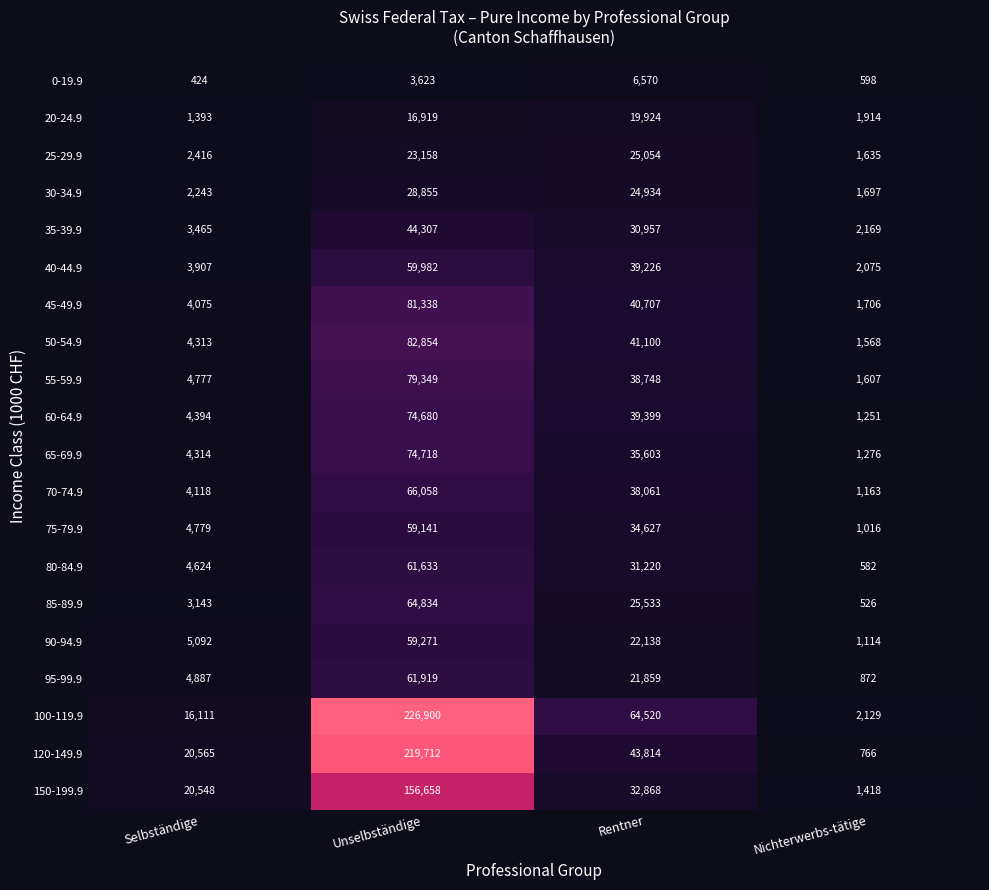

Which label corresponds to the smallest value in the chart?

Selbständige